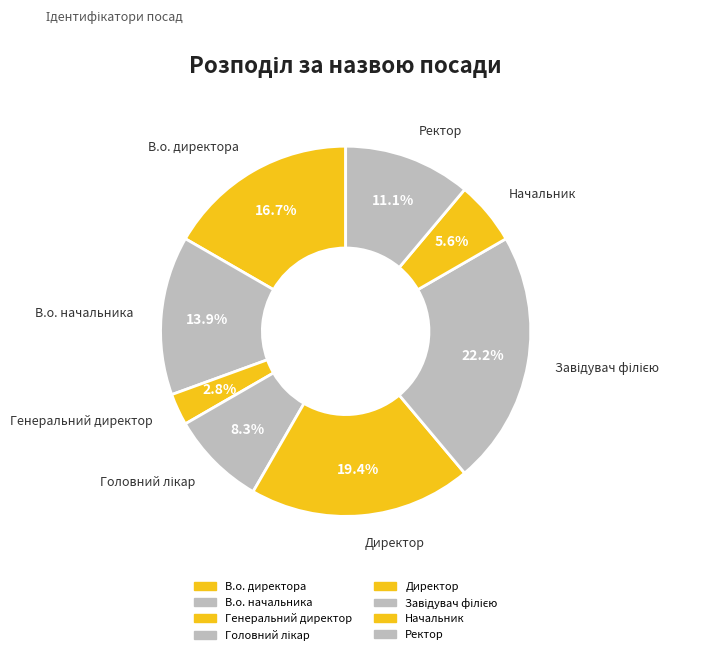

Does any single category account for the majority?

No